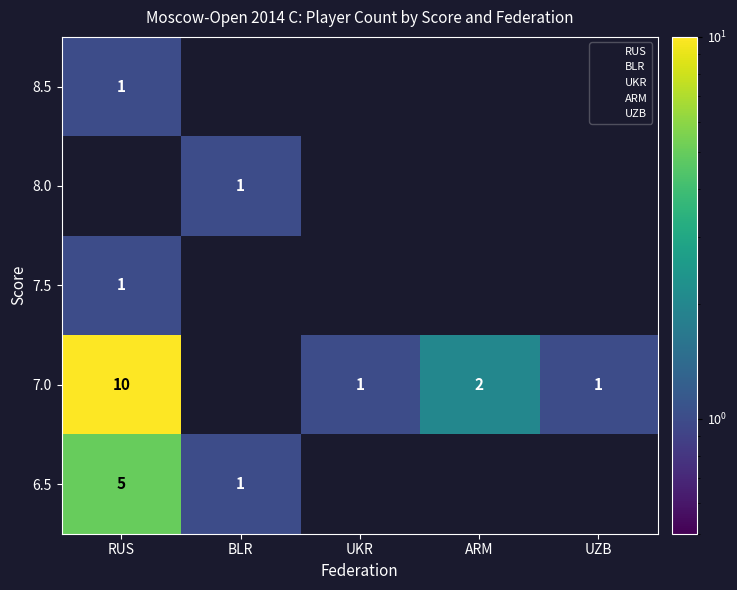

Where is 8.5 nearest to the value 0?

BLR